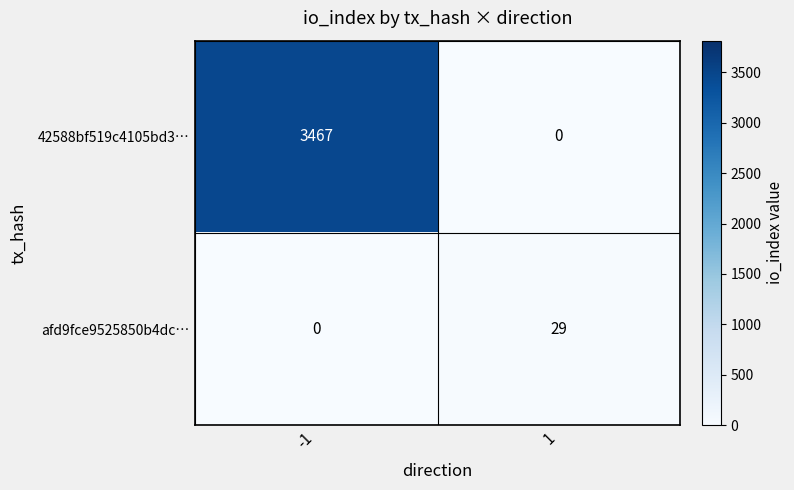

Reading right to left, extract all data points from this chart.

42588bf519c4105bd3…: 0	3467
afd9fce9525850b4dc…: 29	0